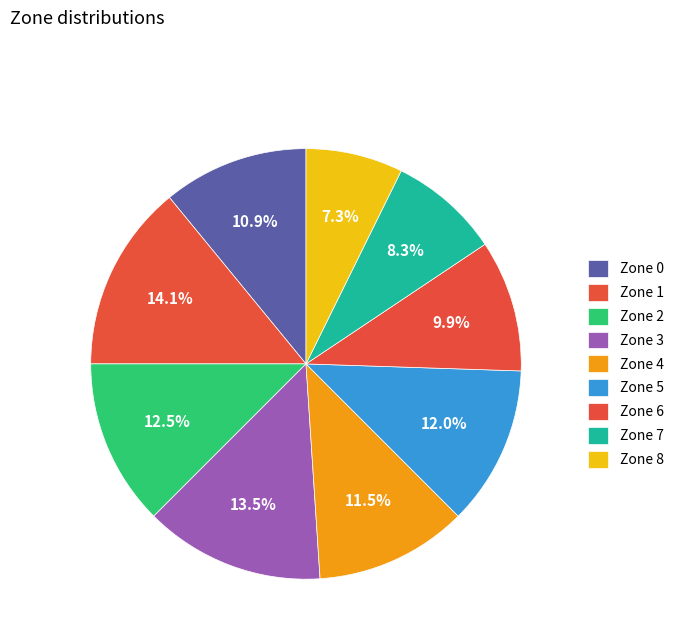

Count the number of slices in the pie.

9